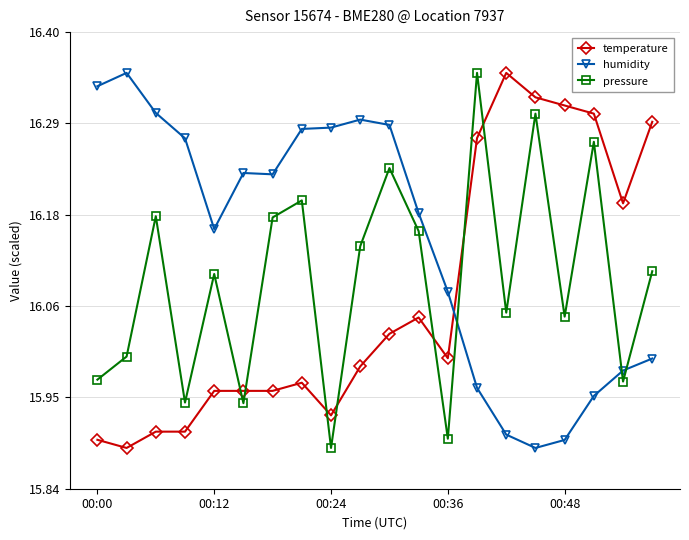

List the series in order of their overall mean, highest first.

humidity, pressure, temperature